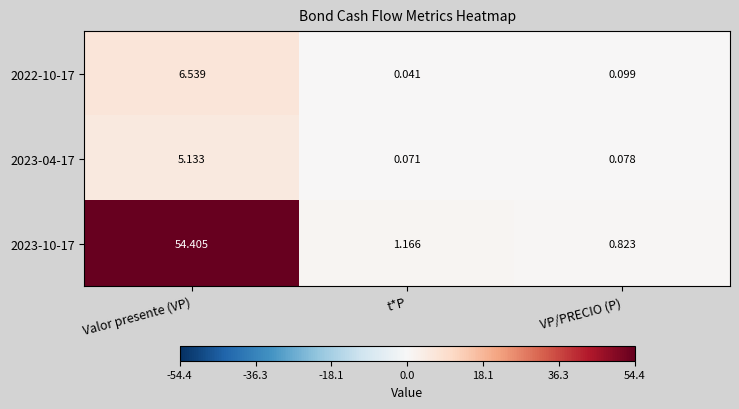

Which category has the highest value across all series?

Valor presente (VP)